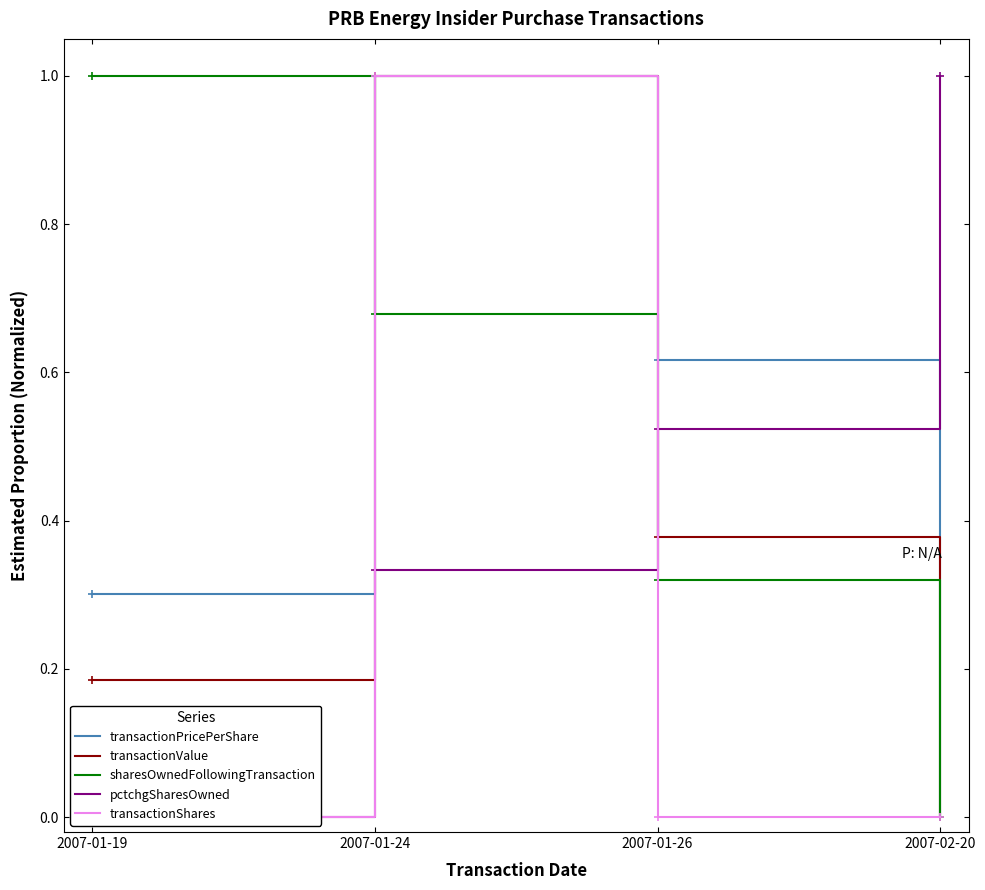

True or false: transactionShares and transactionValue intersect in this chart.

False